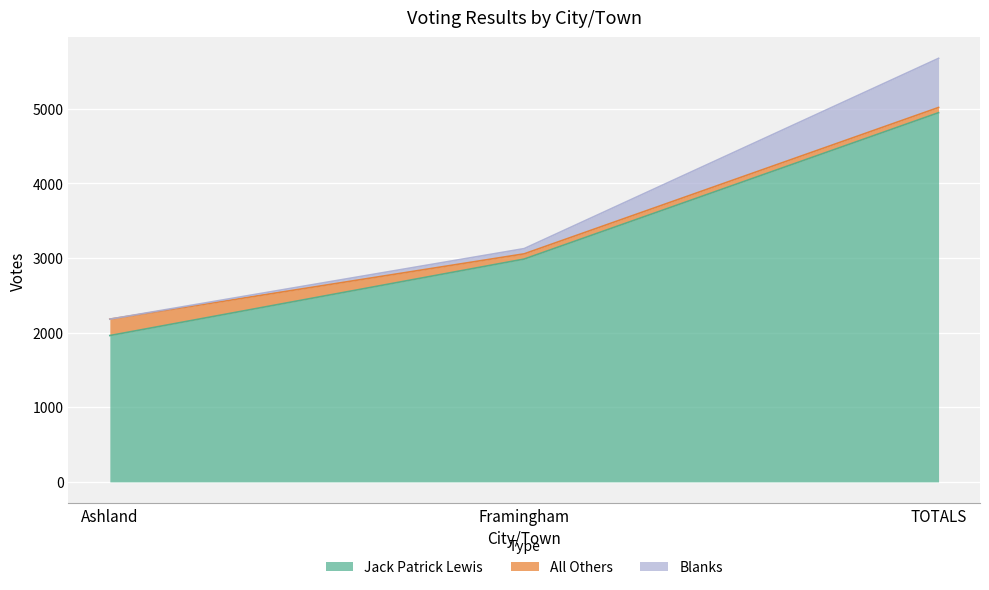

What is the approximate value of Jack Patrick Lewis at TOTALS, to the nearest 50?

4950